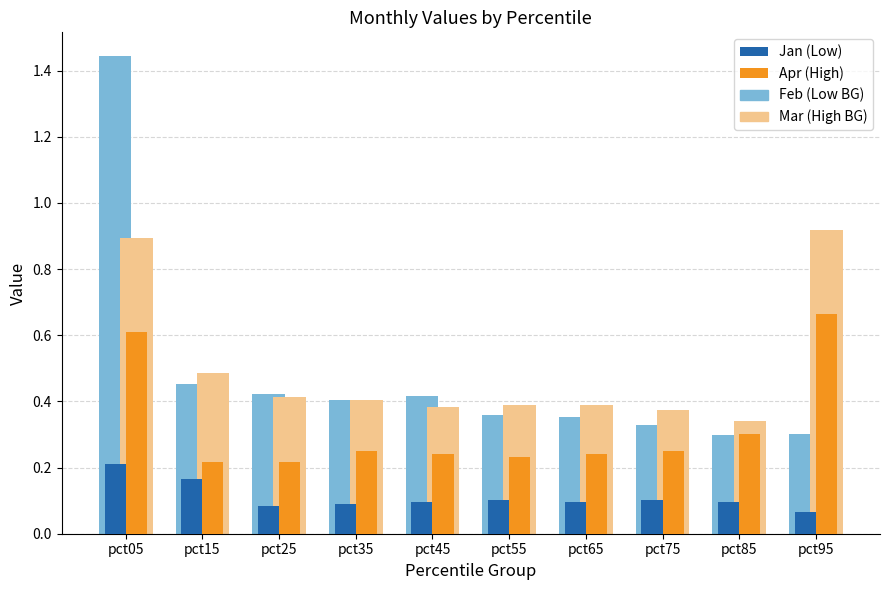

Is the value of Jan (Low) at pct45 greater than the value of Apr (High) at pct75?

No